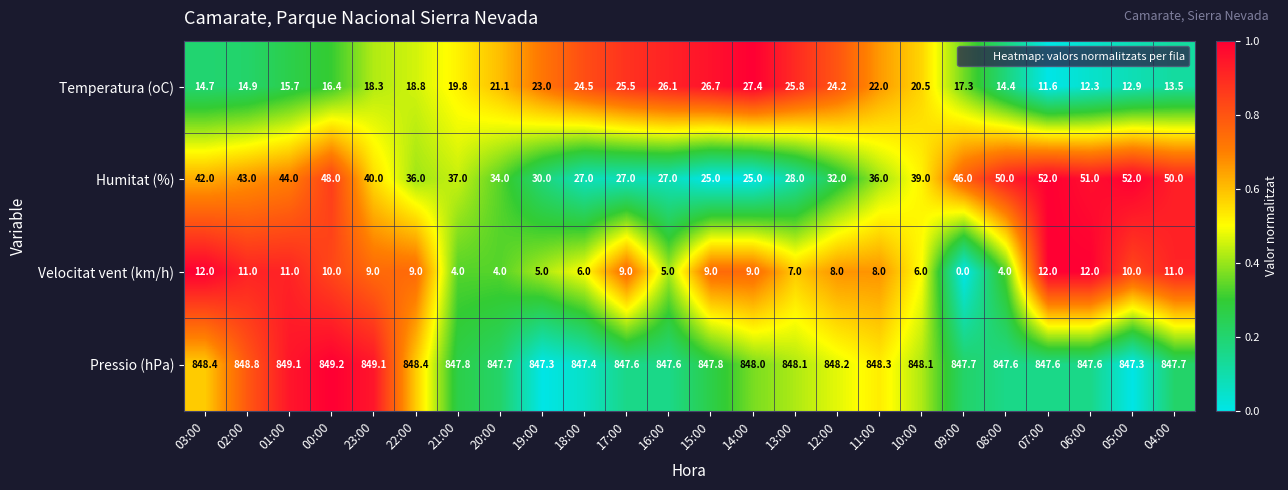

What is the difference between the Humitat (%) values at 05:00 and 22:00?

16.0